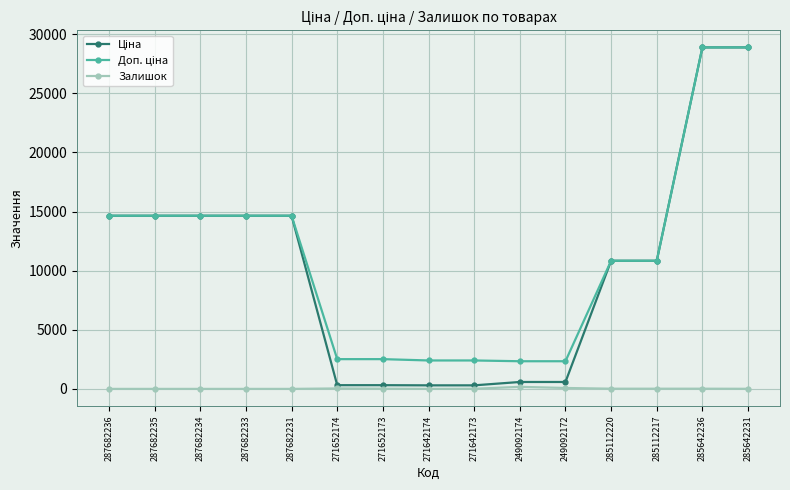

What is the spread (max minus min) of values at 287682236?

14649.6